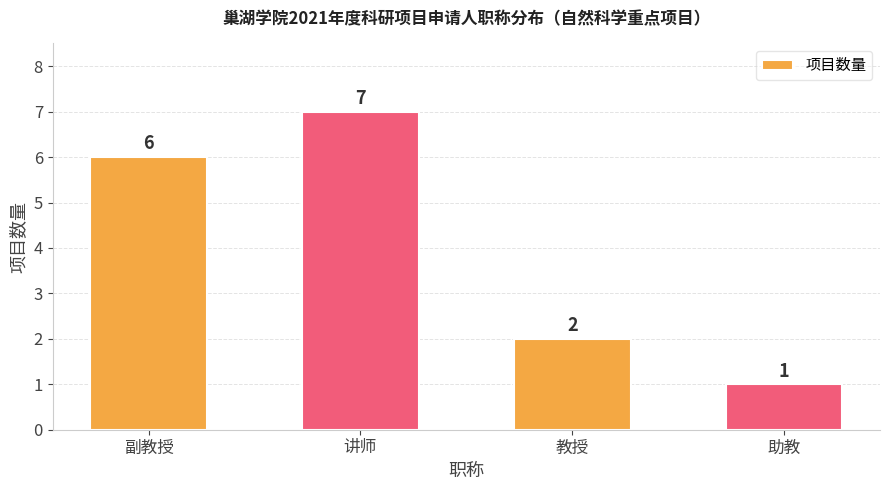

What position from the right is 助教?

1